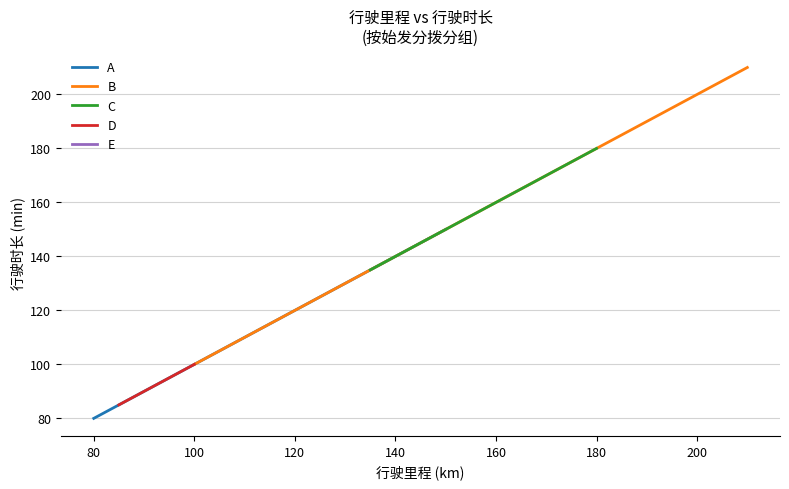

What is the label of the 5th point from the right?

180